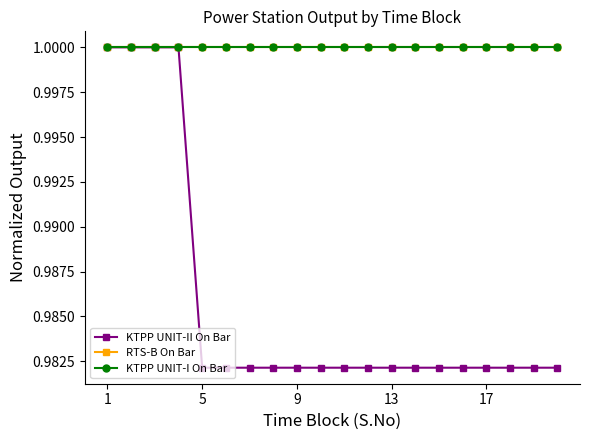

True or false: KTPP UNIT-II On Bar and RTS-B On Bar cross at least once.

False